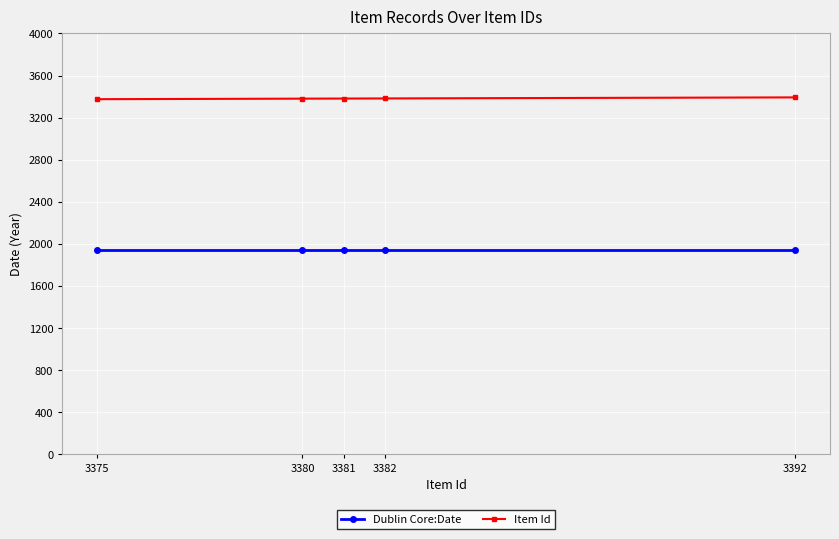

True or false: Item Id and Dublin Core:Date intersect in this chart.

False